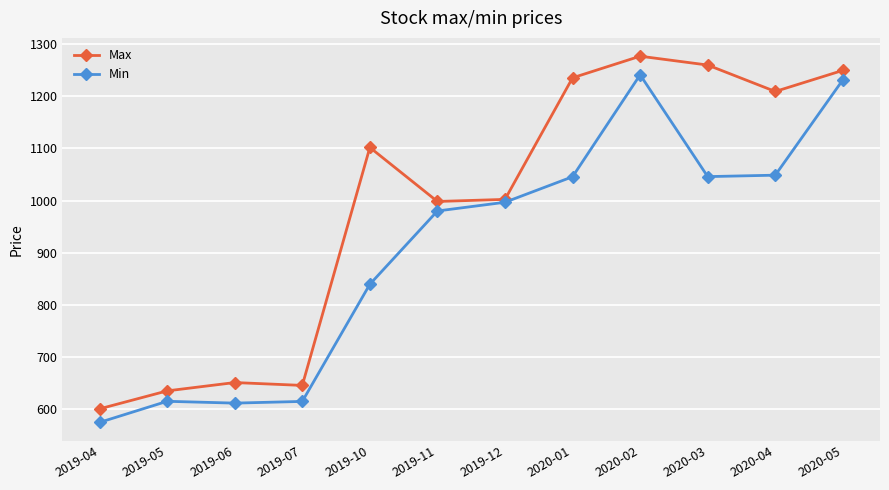

List the series in order of their overall mean, lowest first.

Min, Max